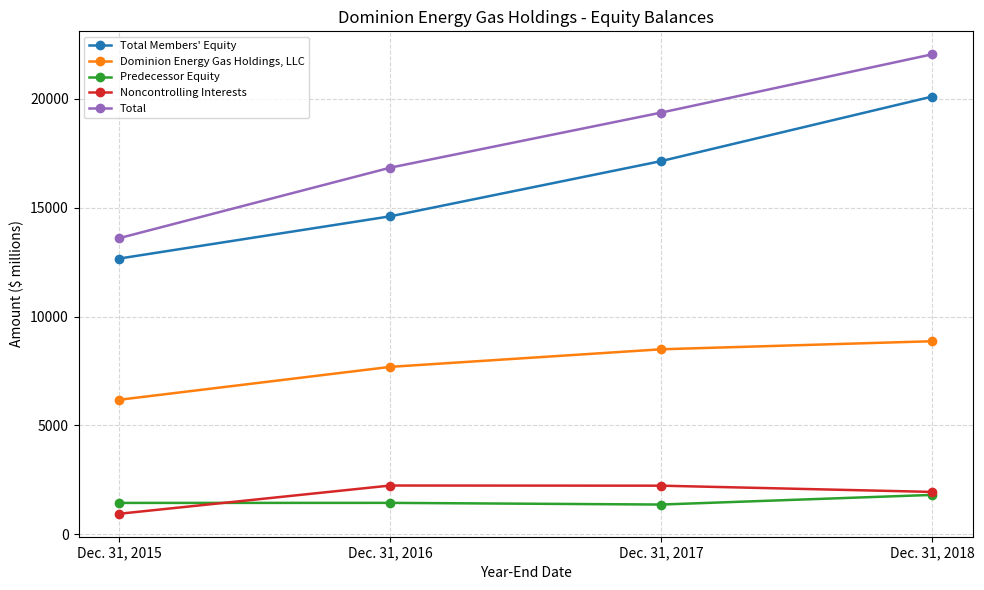

What is the sum of all Noncontrolling Interests values?

7342